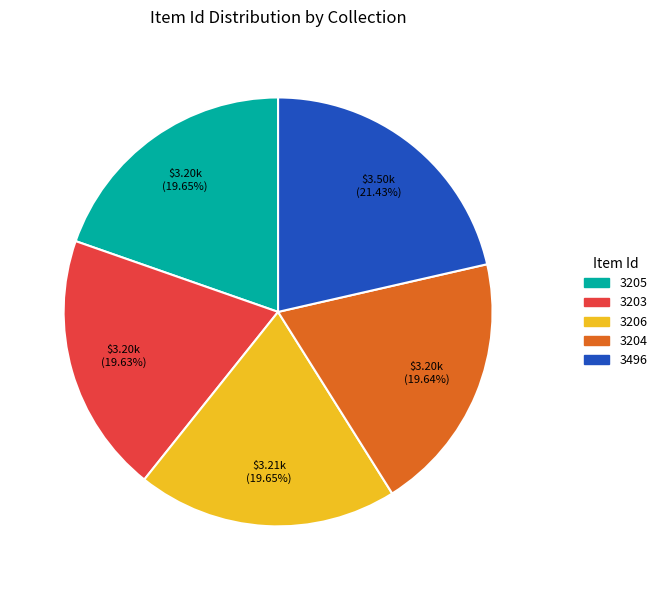

The 3203 slice represents 20% of the pie. True or false?

True